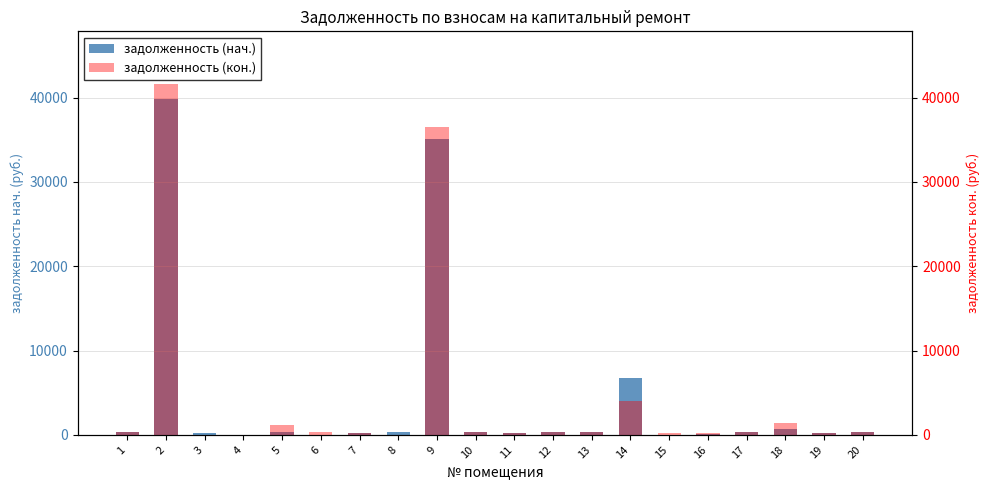

Which series has the largest total across all categories?

задолженность (кон.)